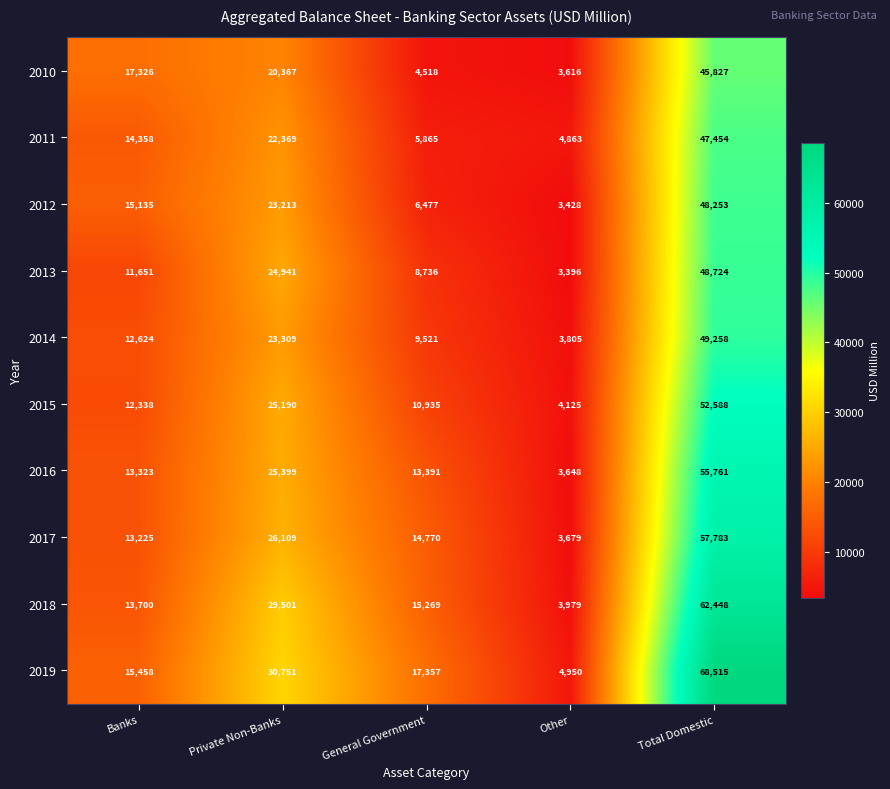

At which label does 2018 reach its minimum?

Other